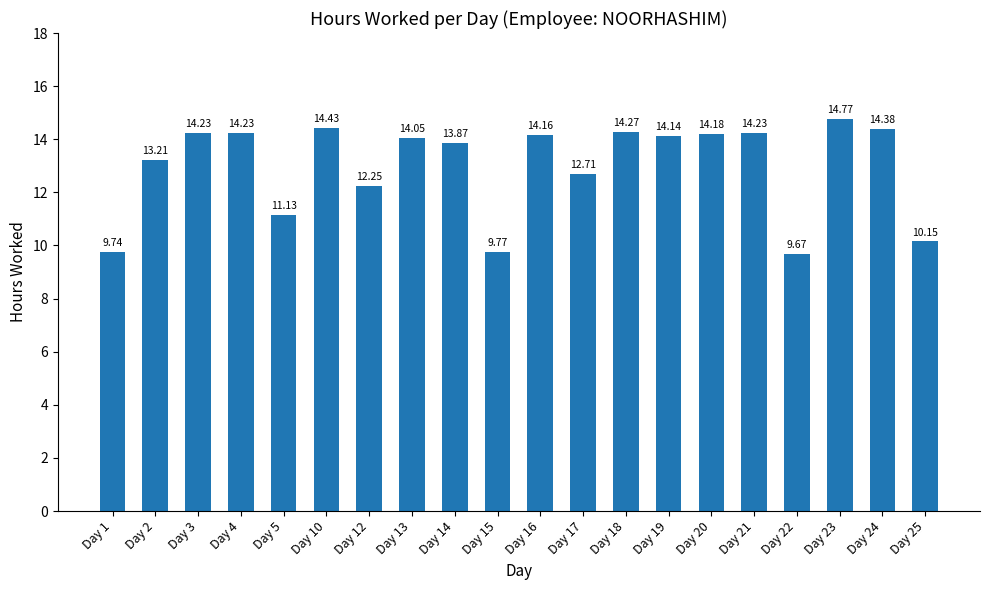

Is it true that the value at Day 14 is 7.3?

False